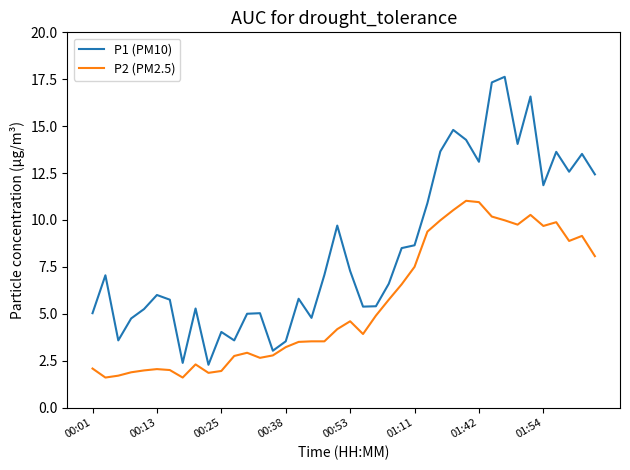

True or false: P1 (PM10) has more than 0 interior local peaks.

True